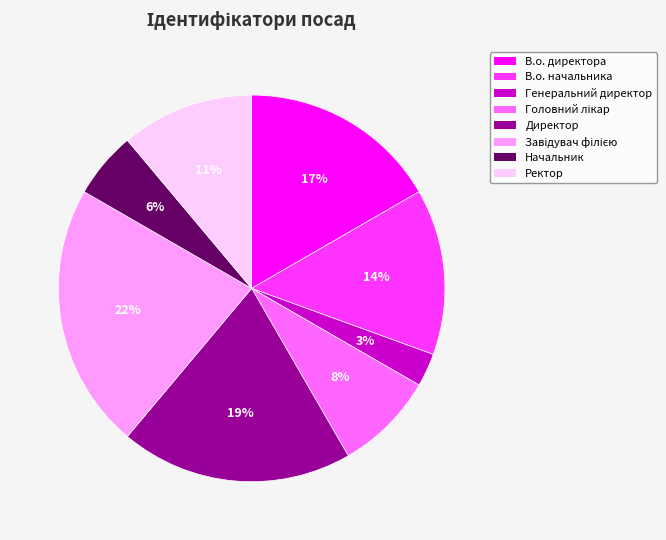

To the nearest percent, what percentage of the pie is В.о. начальника?

14%